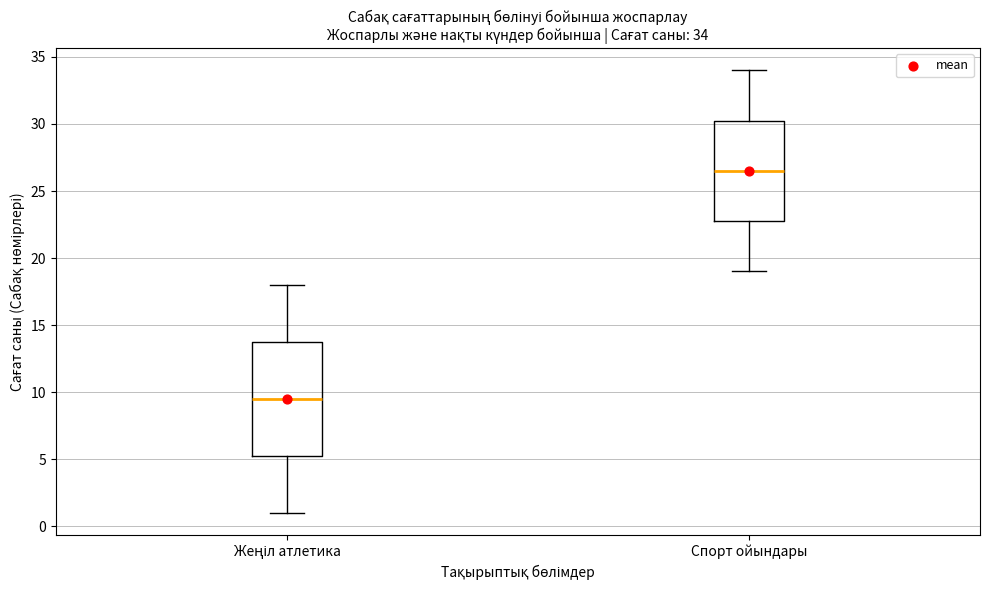

Comparing the boxes themselves (not the whiskers), which one is the tallest?

Жеңіл атлетика